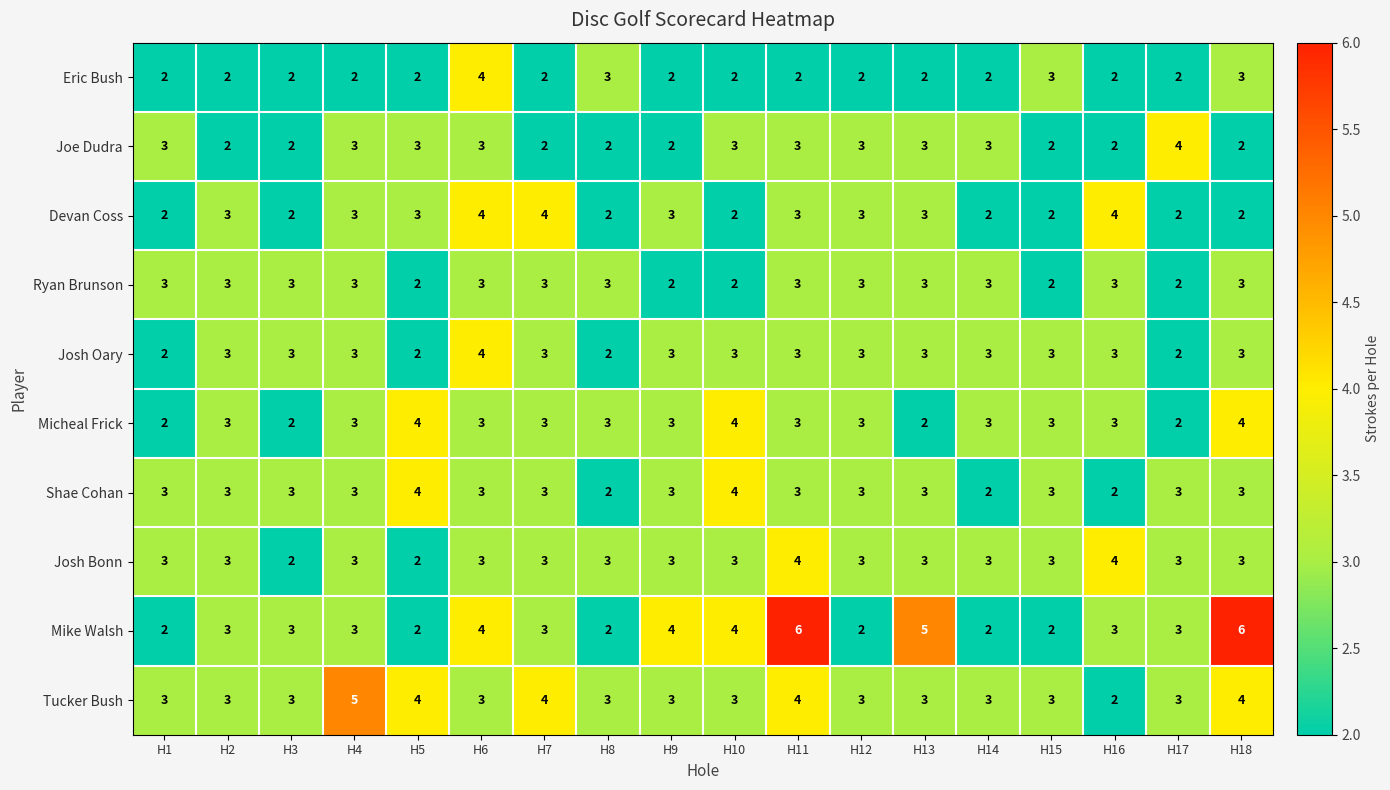

What is the greatest value displayed?

6